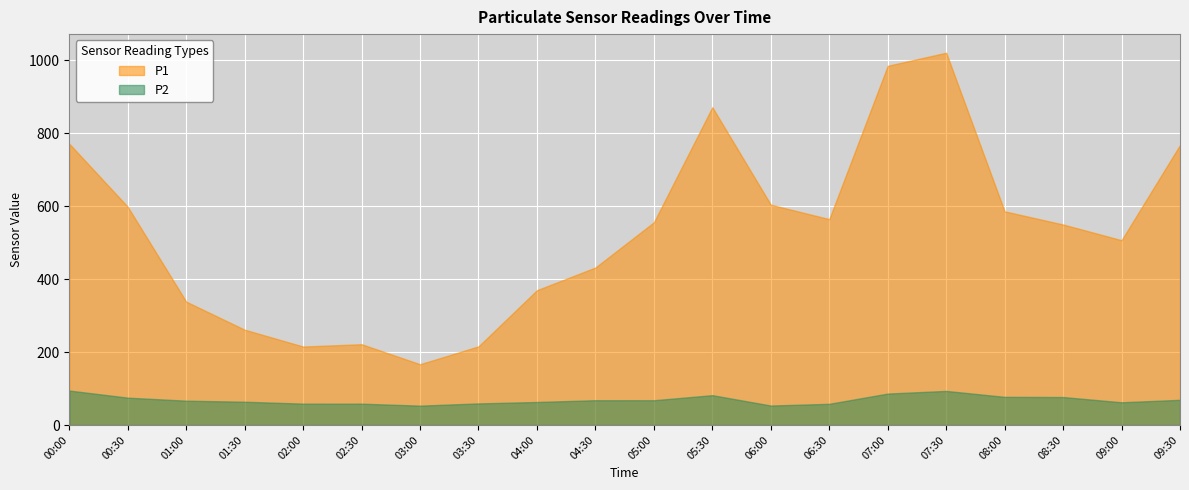

What is the sum of all P2 values?

1388.7